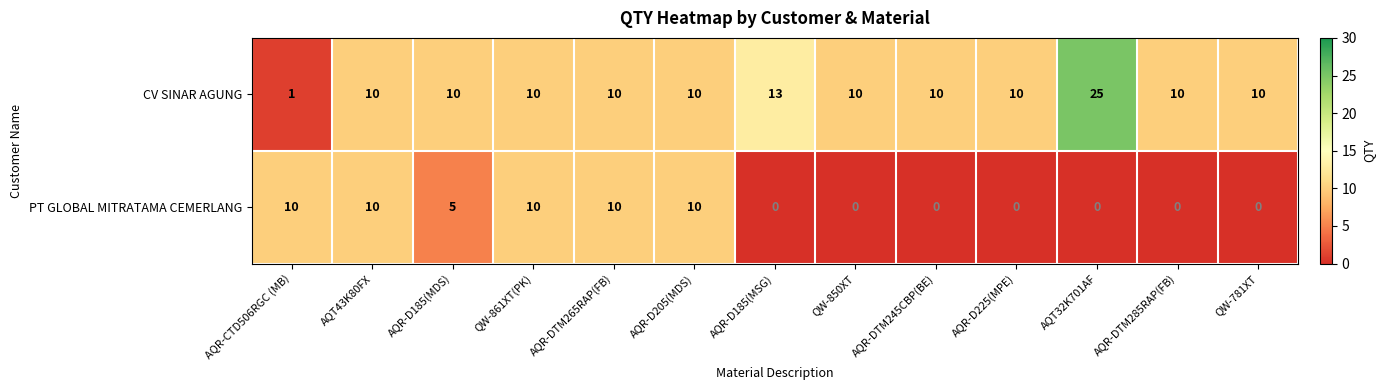

What value does the PT GLOBAL MITRATAMA CEMERLANG series have at QW-861XT(PK)?

10